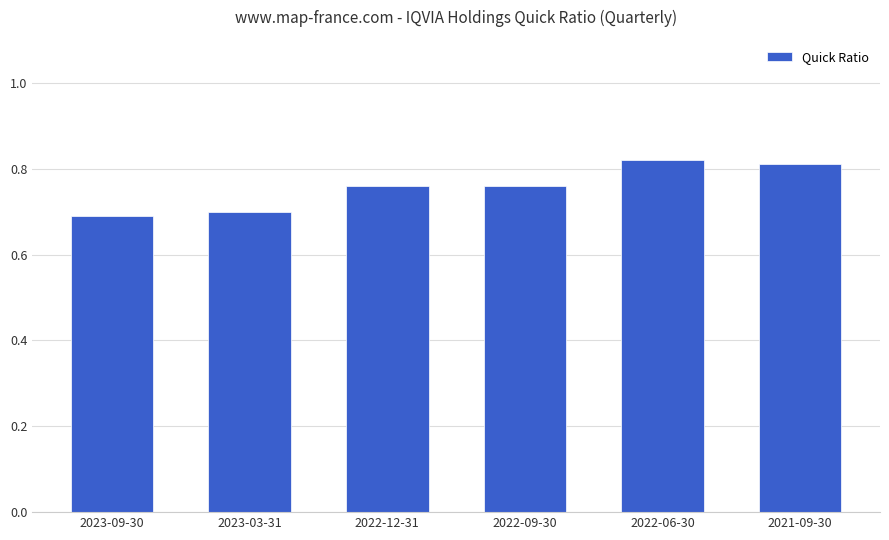

How many data points does each series have?

6